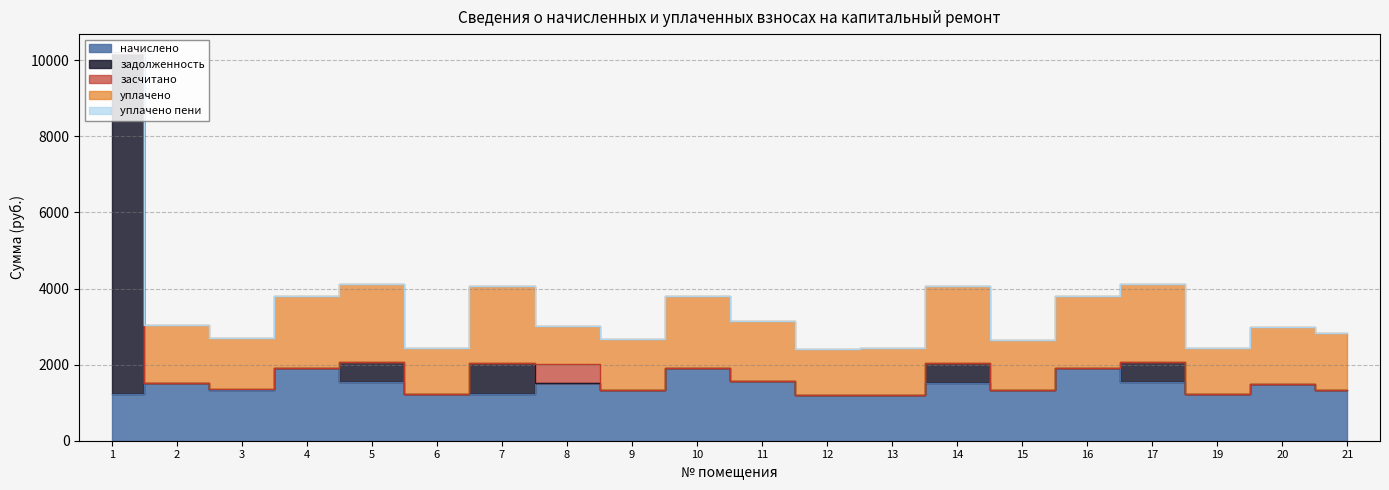

Reading left to right, transcribe all the data shown in this chart.

начислено: 1=1220.4	2=1522.7	3=1342.1	4=1906.2	5=1544.8	6=1224.1	7=1220.4	8=1511.7	9=1334.7	10=1898.8	11=1570.7	12=1205.6	13=1213.0	14=1522.7	15=1327.3	16=1898.8	17=1548.5	19=1220.4	20=1500.6	21=1342.1
задолженность: 1=8957.6	2=0.0	3=7.0	4=0.0	5=515.0	6=0.0	7=813.6	8=0.0	9=0.0	10=0.0	11=0.0	12=0.0	13=0.0	14=507.6	15=0.0	16=0.0	17=516.2	19=0.0	20=0.0	21=0.0
засчитано: 1=0.0	2=0.0	3=0.0	4=0.0	5=0.0	6=0.0	7=0.0	8=503.9	9=0.0	10=0.0	11=0.0	12=0.0	13=0.0	14=0.0	15=0.0	16=0.0	17=0.0	19=0.0	20=0.0	21=0.0
уплачено: 1=0.0	2=1522.7	3=1349.1	4=1906.2	5=2059.8	6=1224.1	7=2034.0	8=1007.8	9=1334.7	10=1898.8	11=1570.7	12=1205.6	13=1213.0	14=2030.3	15=1327.3	16=1898.8	17=2064.7	19=1220.4	20=1500.6	21=1482.0
уплачено пени: 1=0.0	2=0.0	3=0.1	4=0.0	5=0.0	6=0.0	7=0.0	8=0.0	9=0.0	10=0.0	11=0.0	12=0.0	13=0.0	14=0.0	15=0.0	16=0.0	17=0.0	19=0.0	20=0.0	21=0.0